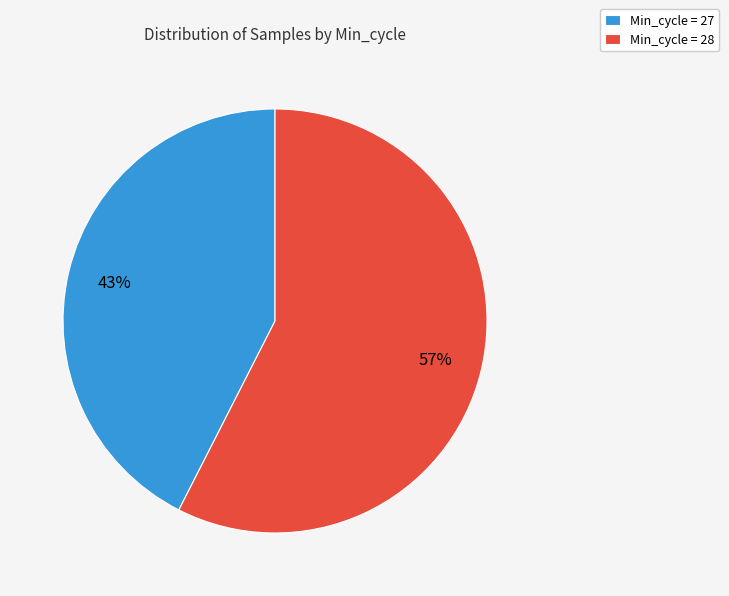

How many segments does this pie chart have?

2